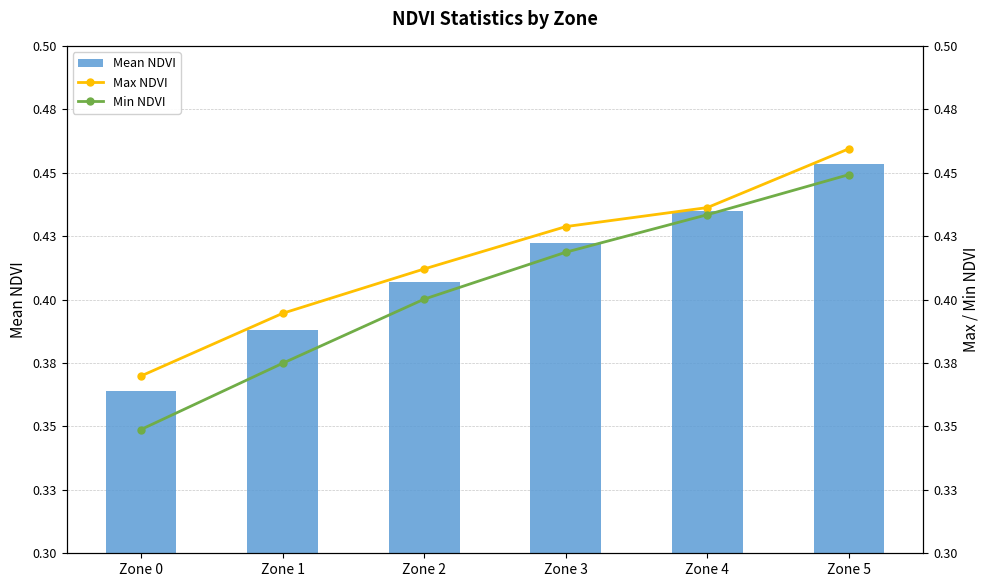

List the labels in order of Min NDVI value, largest first.

Zone 5, Zone 4, Zone 3, Zone 2, Zone 1, Zone 0